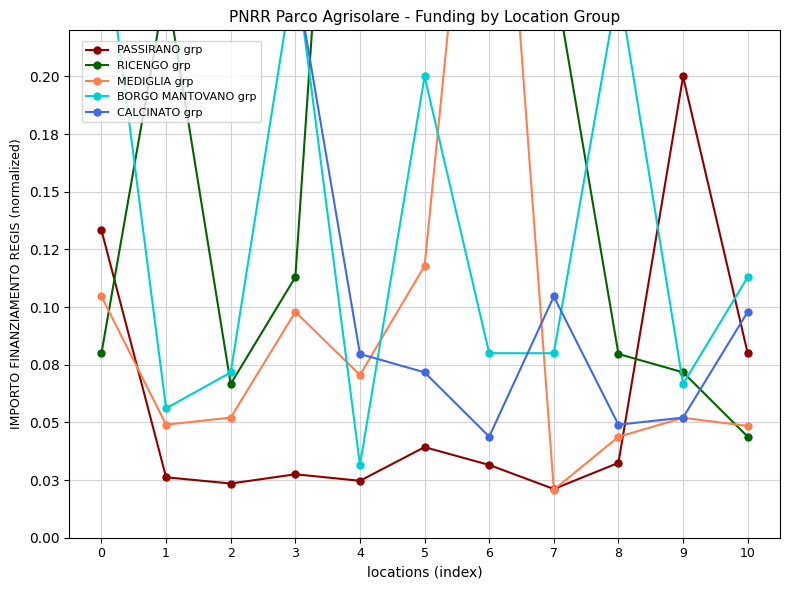

Where do BORGO MANTOVANO grp and MEDIGLIA grp first cross each other?

3 and 4